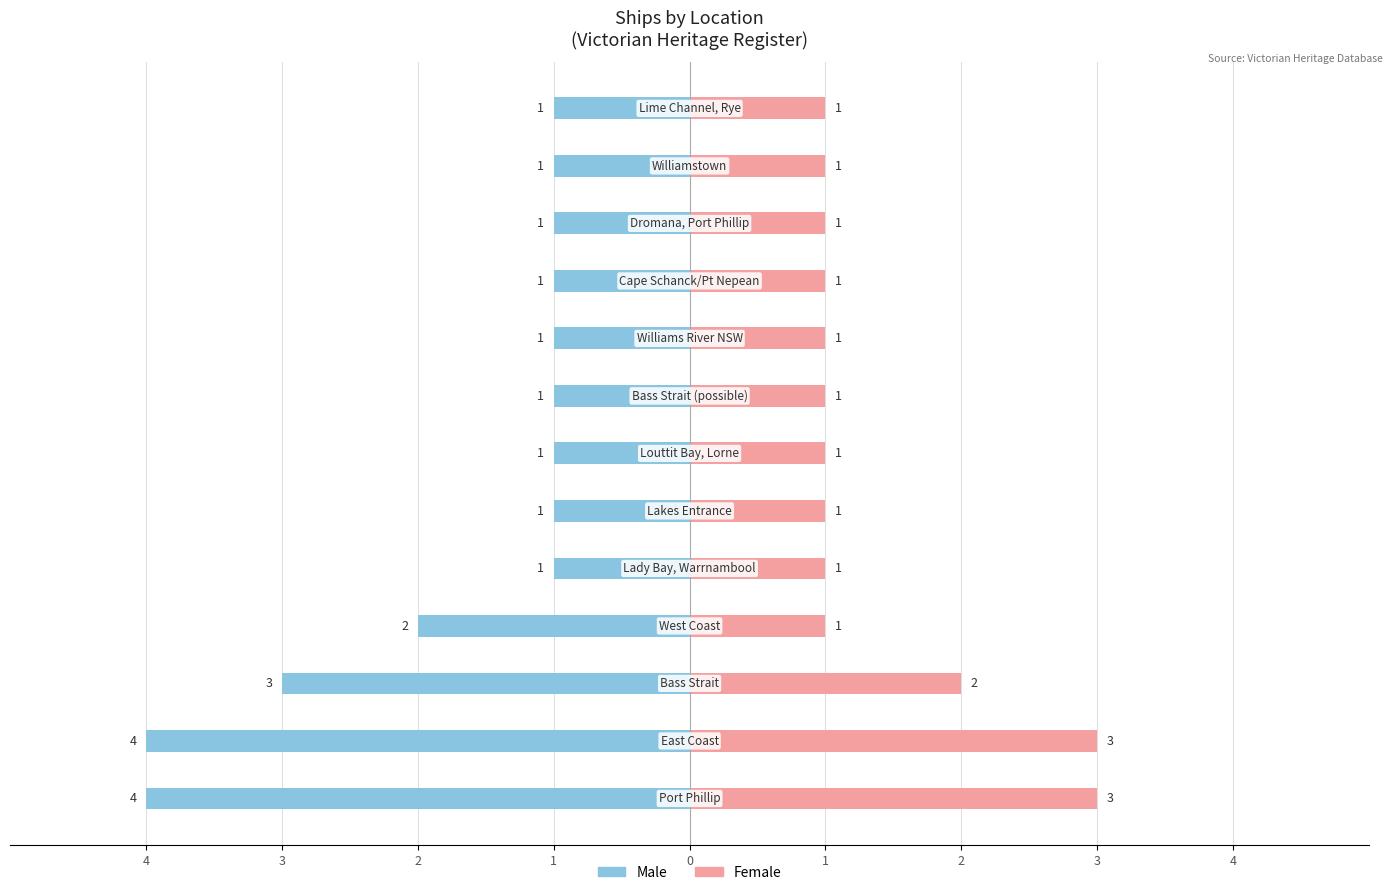

Between East Coast and Port Phillip, Williamstown, which is larger?

East Coast